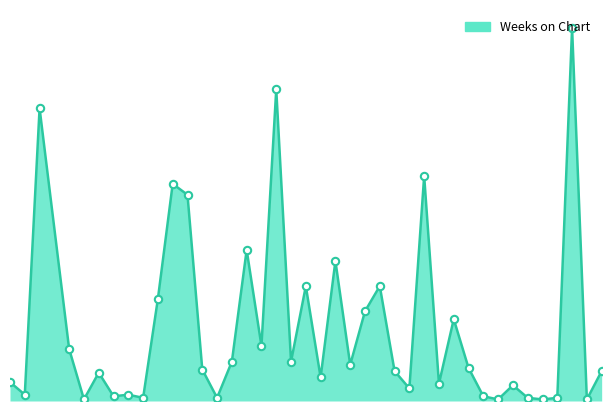

Does the chart have visible grid lines?

No